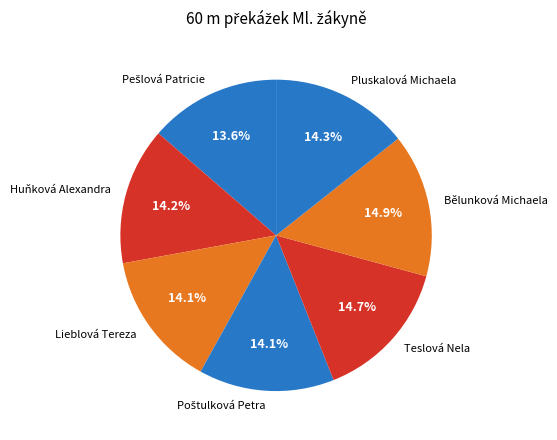

To the nearest percent, what is the combined percentage of Huňková Alexandra and Pluskalová Michaela?

29%